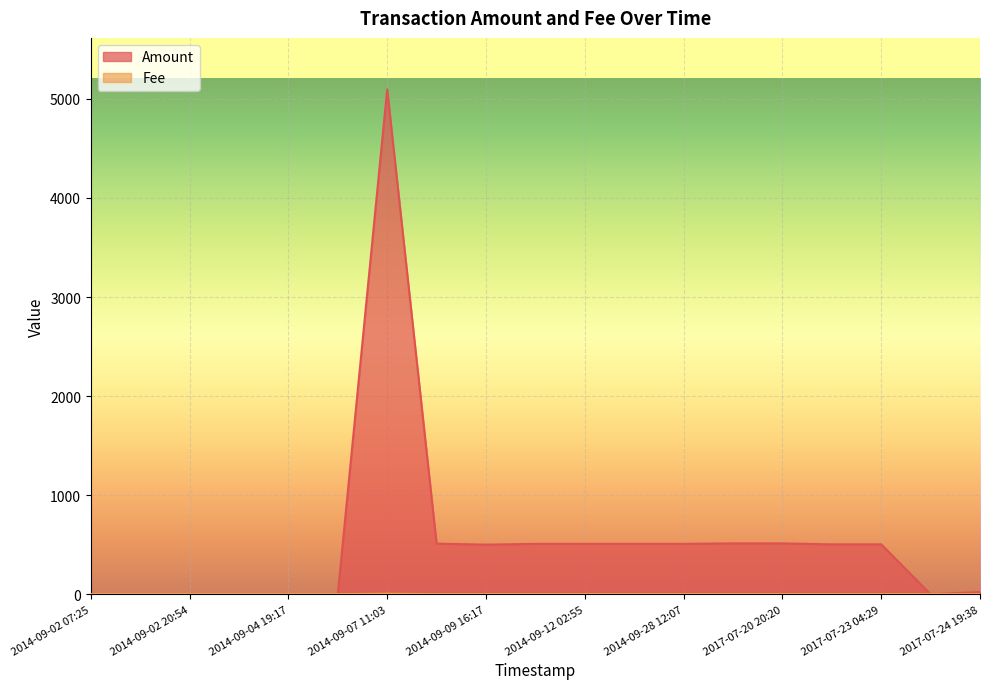

Where is the first local maximum for Fee?

2014-09-07 11:03